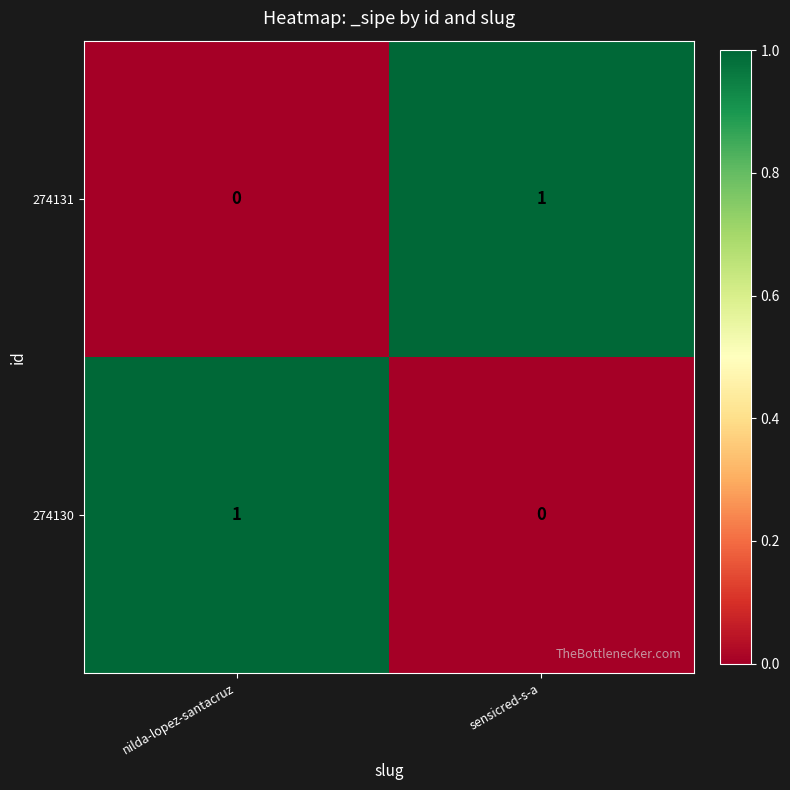

Where is 274130 nearest to the value 0?

sensicred-s-a